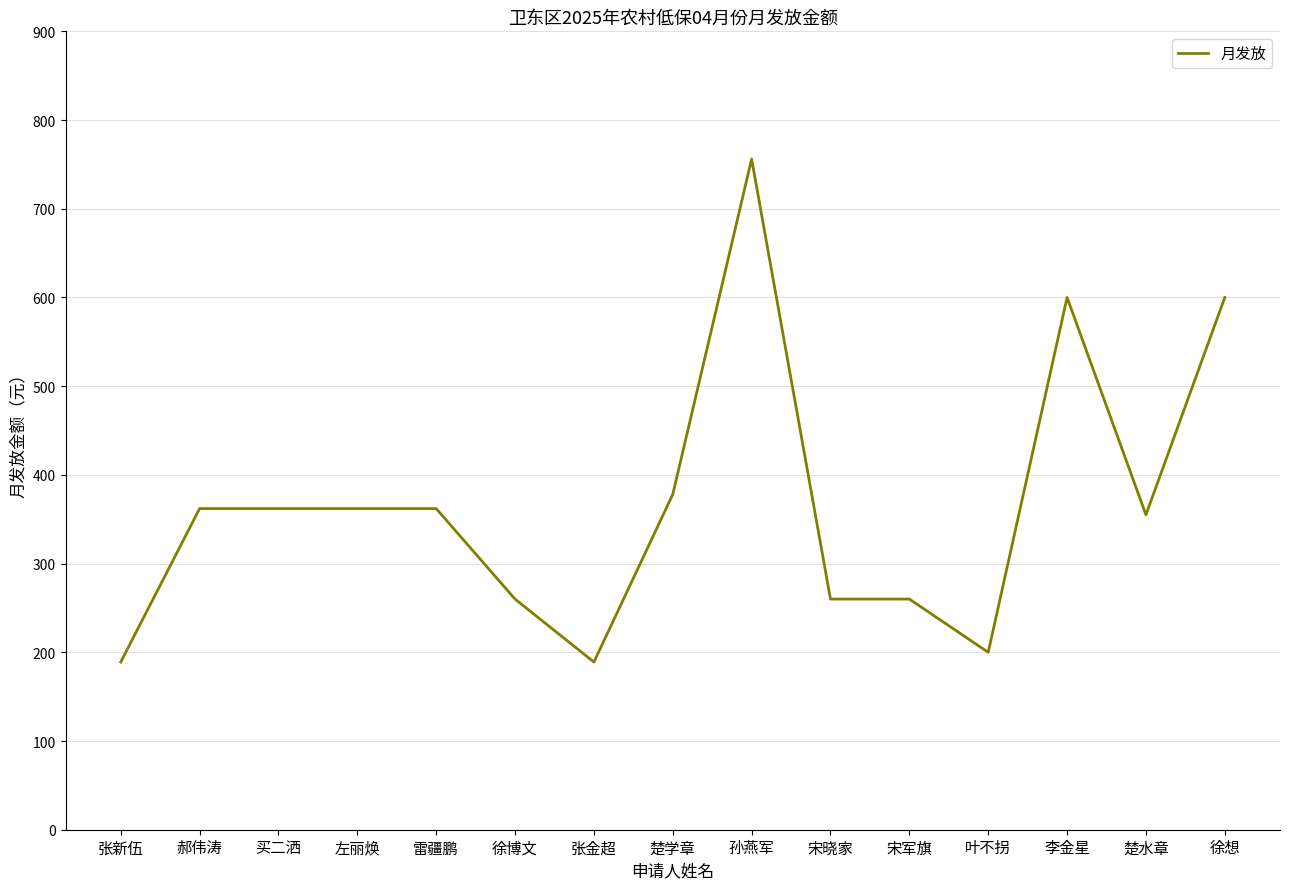

Reading left to right, transcribe all the data shown in this chart.

189	362	362	362	362	260	189	378	756	260	260	200	600	355	600